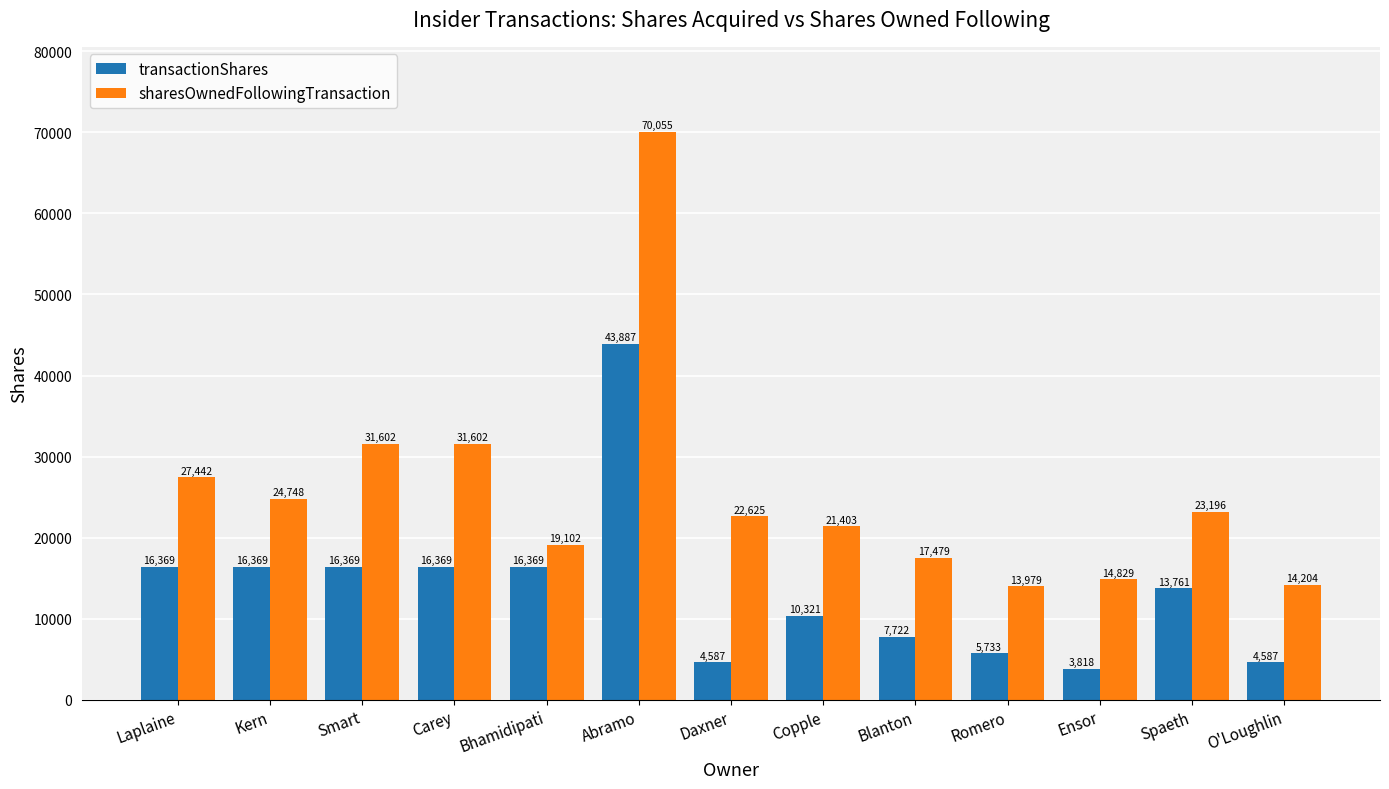

What is the label of the 8th bar from the left?

Copple